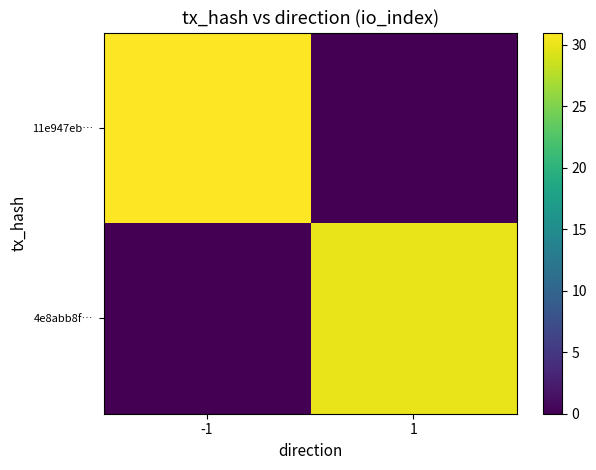

At which category is the sum across all series the highest?

-1